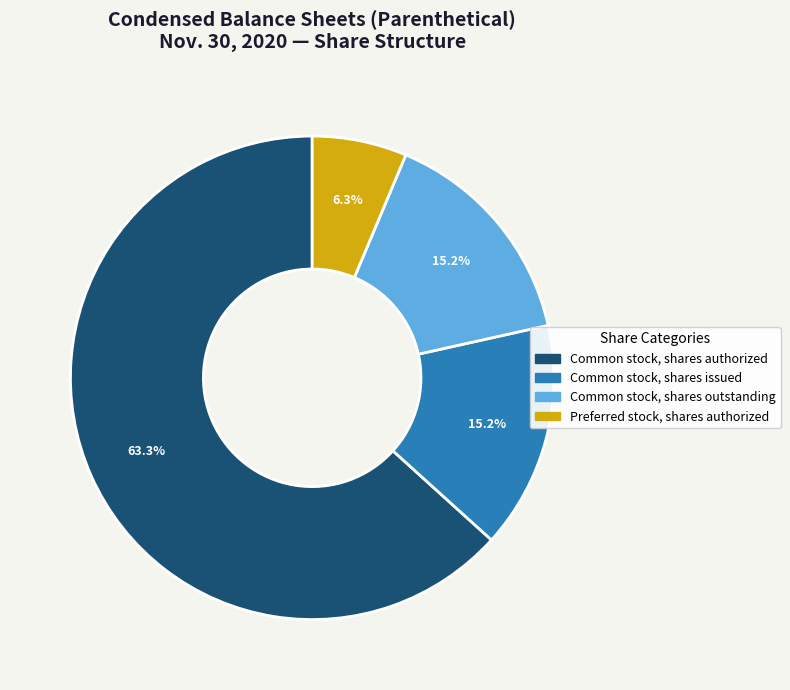

Count the number of slices in the pie.

4